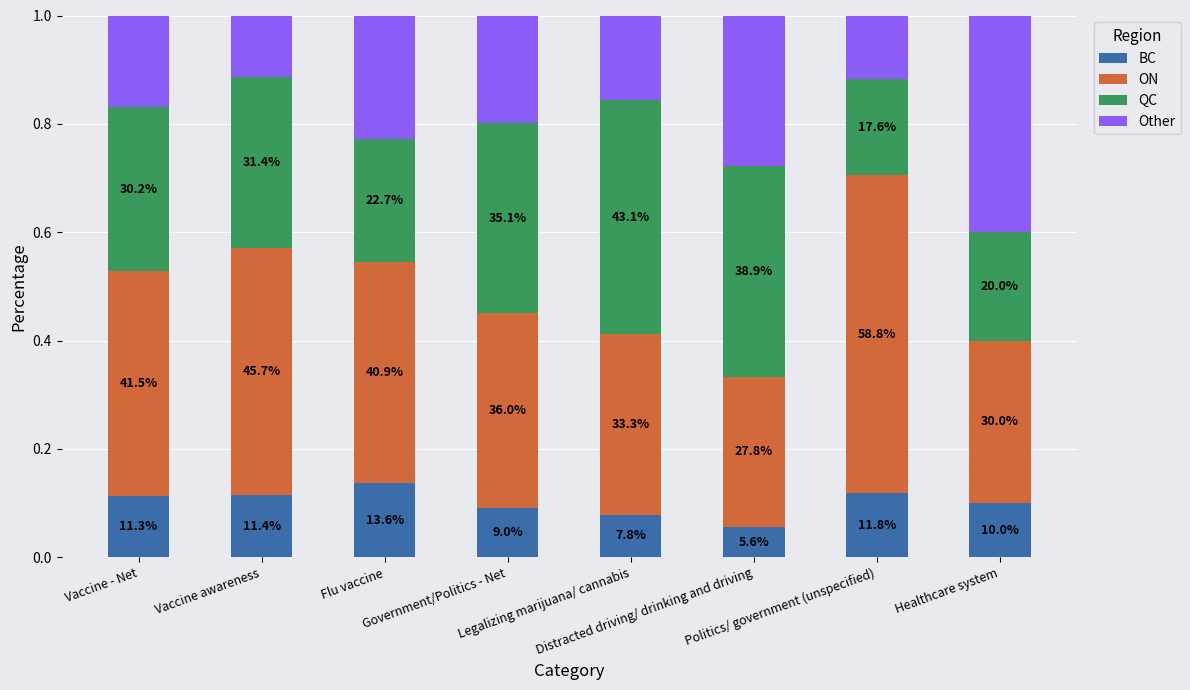

Rank the series by their average value, from highest to lowest.

ON, QC, Other, BC